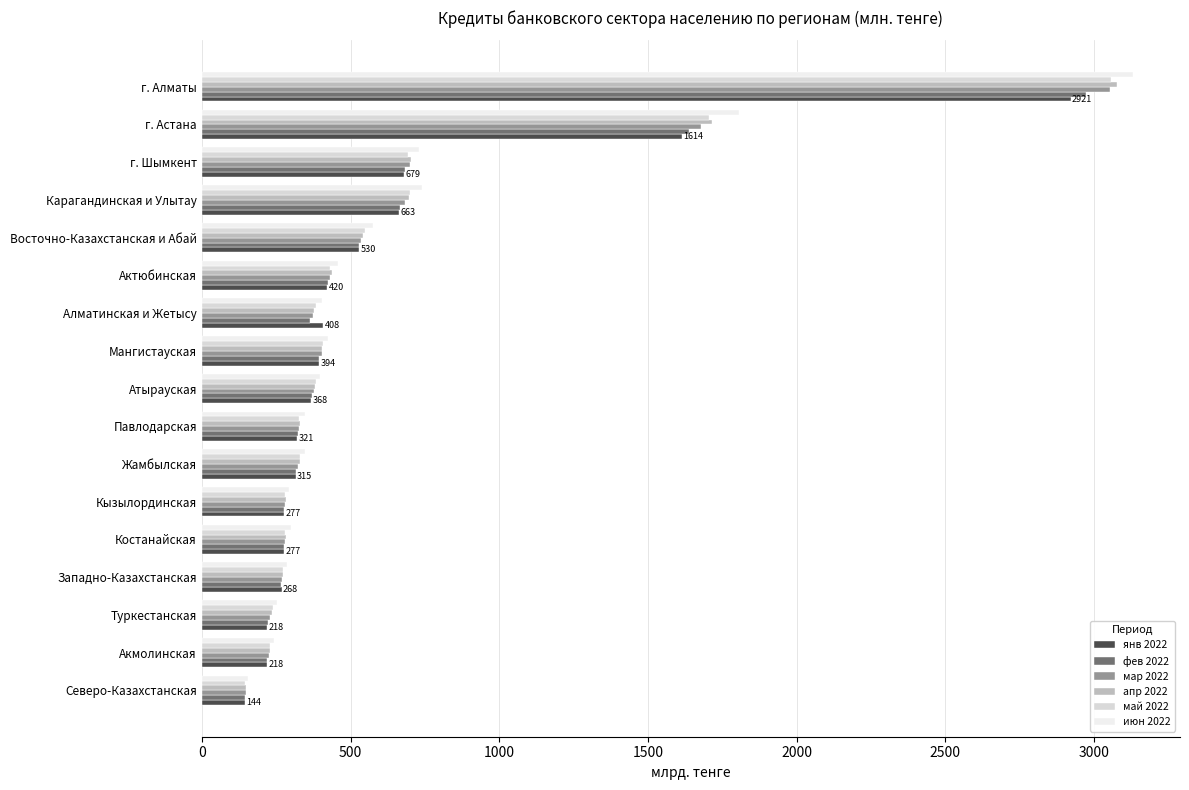

Where is янв 2022 nearest to the value 1532?

г. Астана